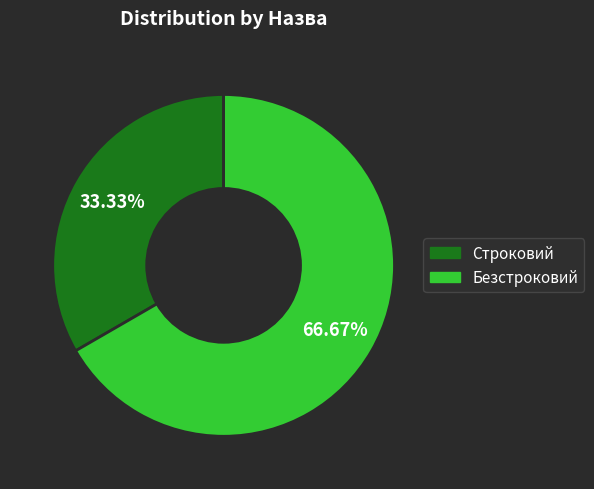

Which slice is the largest?

Безстроковий